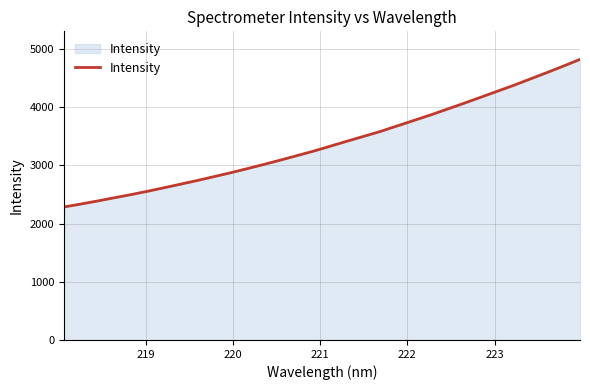

True or false: there are more than 2 points higher than both neighbors.

False